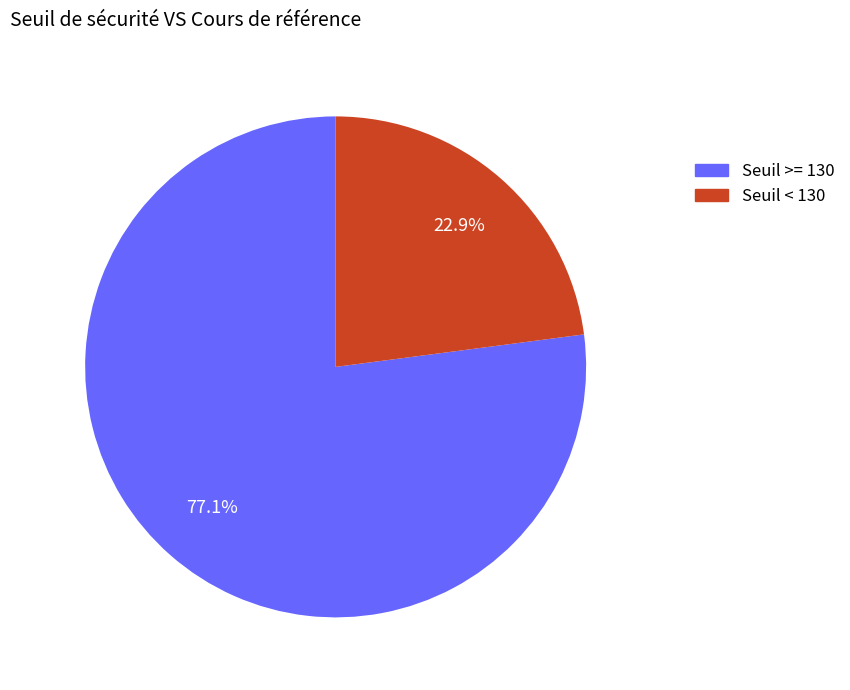

Does any single category account for the majority?

Yes